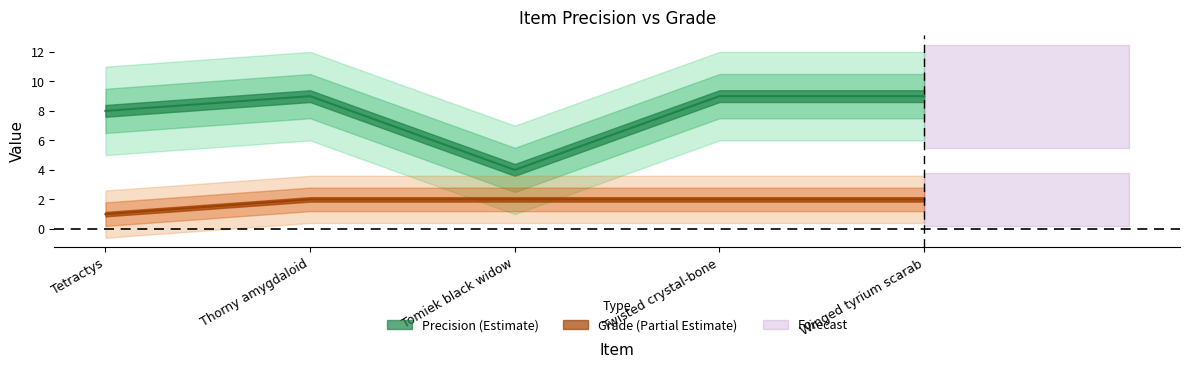

Read the Grade is number value at Winged tyrium scarab.

2